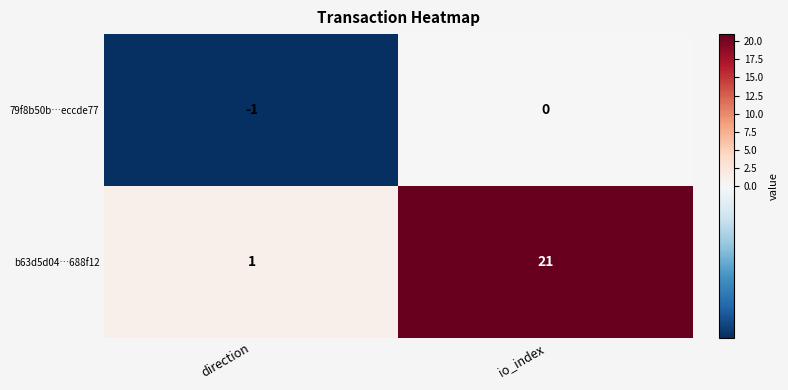

At how many categories does at least one series exceed 4?

1